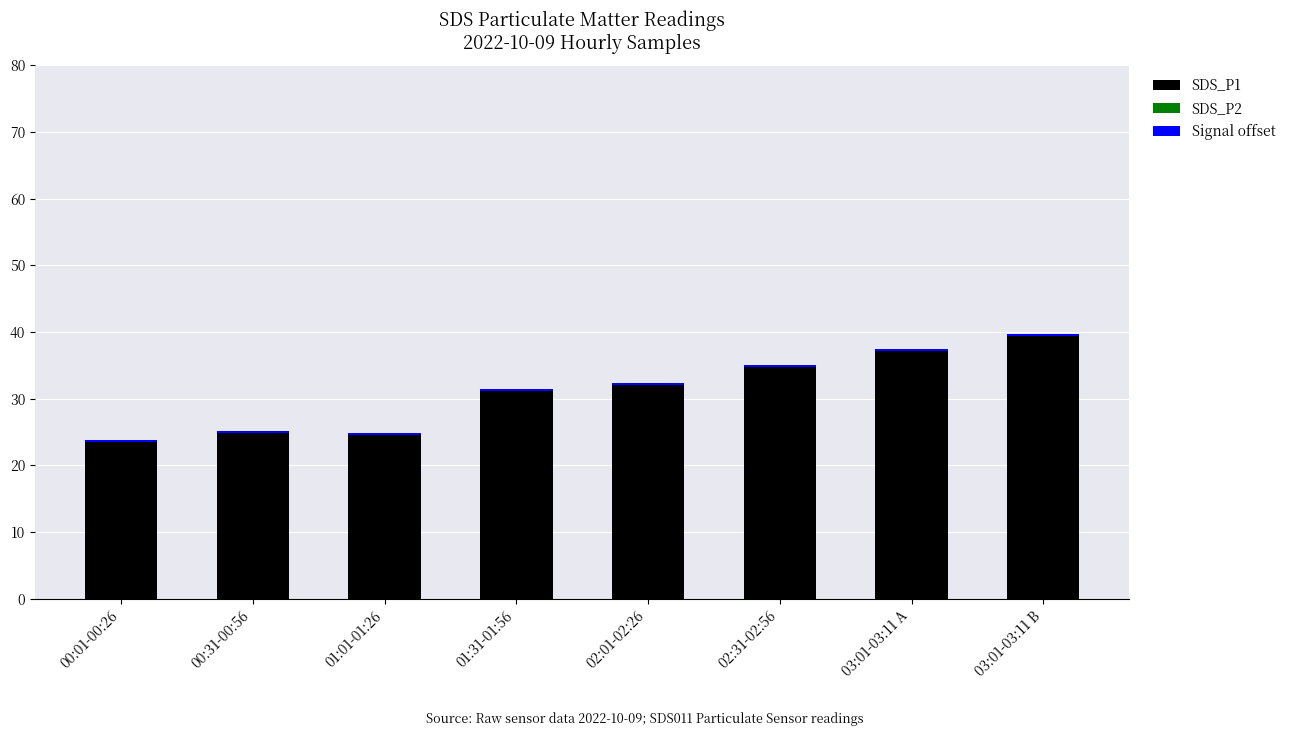

True or false: SDS_P1 has a value of 23.5 at 02:31-02:56.

False